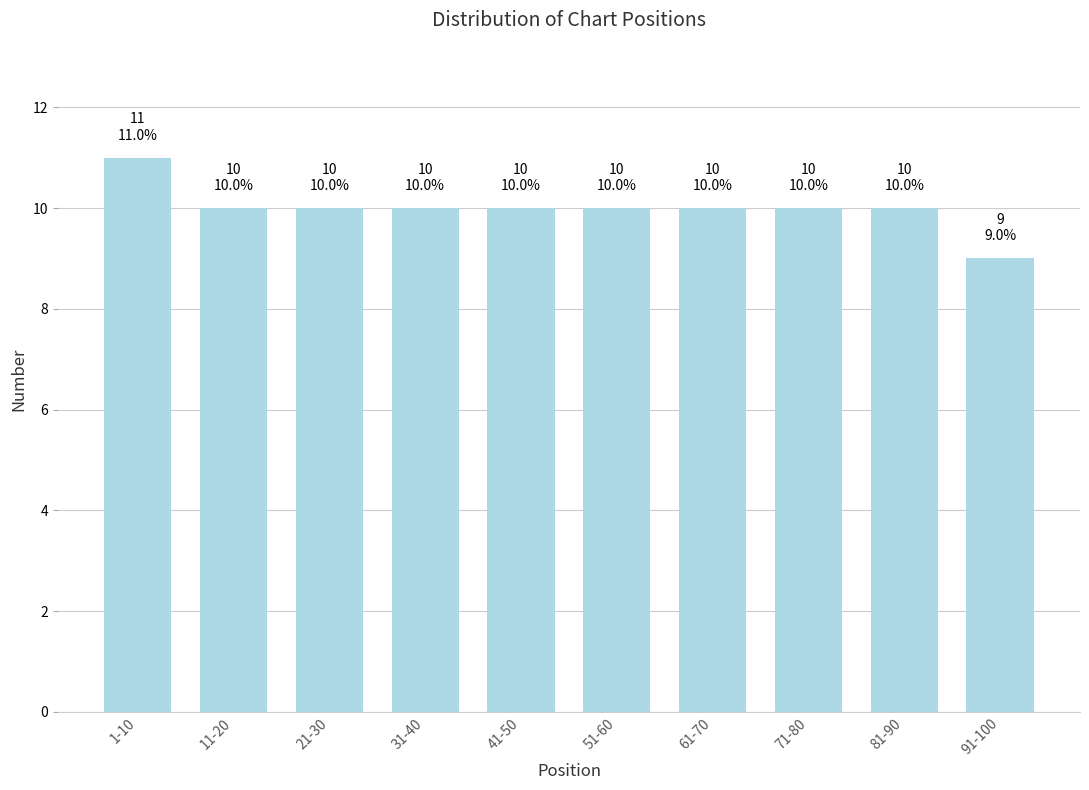

Reading left to right, transcribe all the data shown in this chart.

11	10	10	10	10	10	10	10	10	9